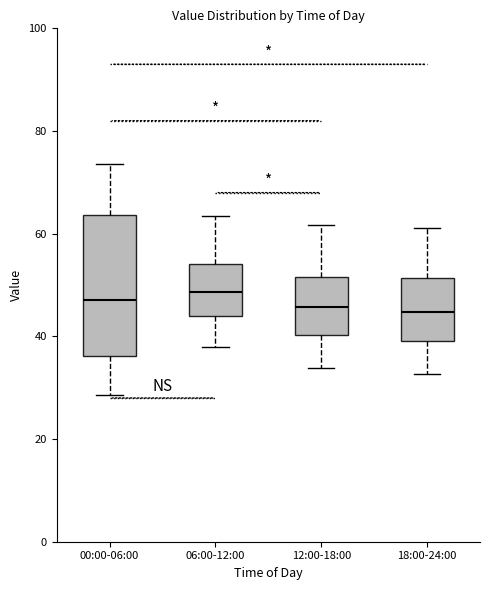

Where does the lower whisker of the box for 12:00-18:00 end on the y-axis? The values are not printed on the chart, so give them approximately, as read against the axis.

34